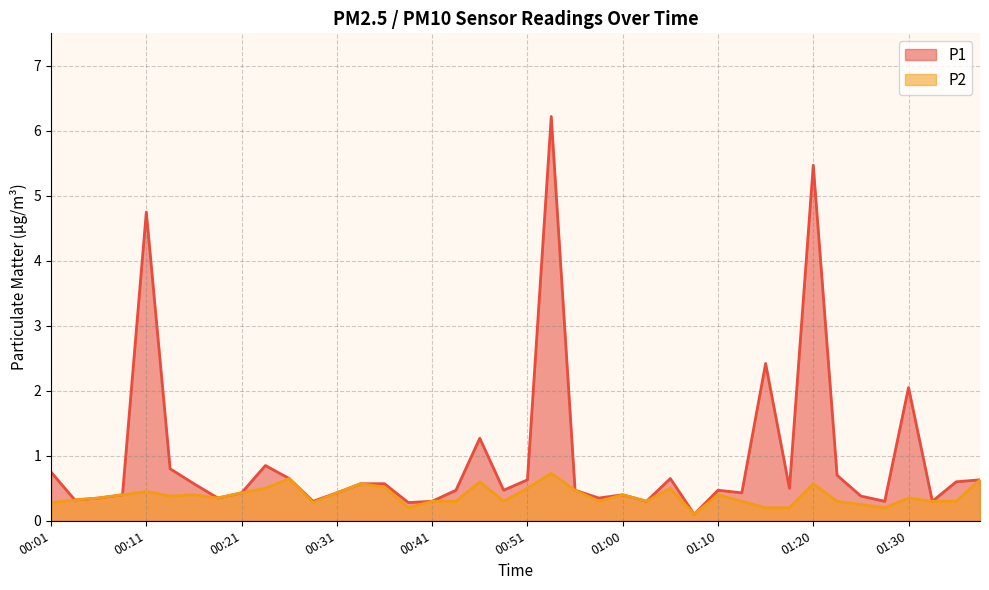

Which series has the largest total across all categories?

P1